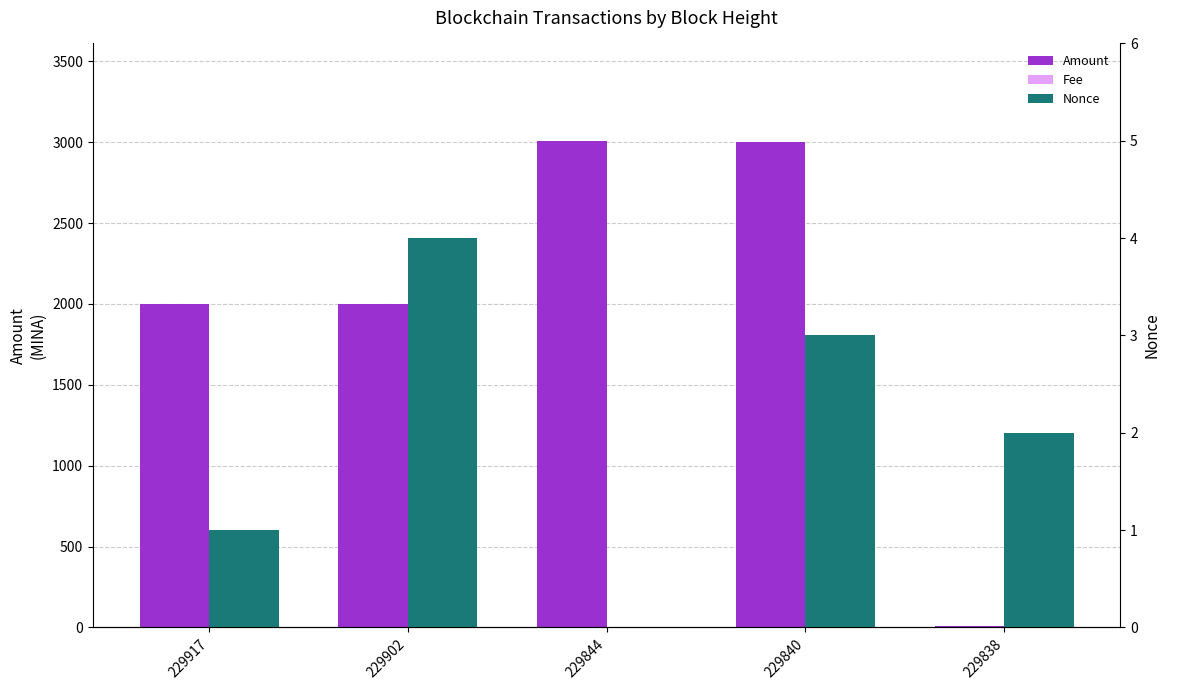

Which category has the lowest value across all series?

229844